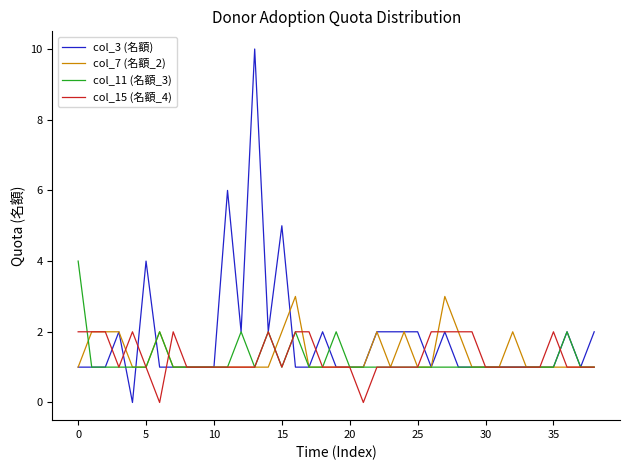

Which series has the largest total across all categories?

col_3 (名額)